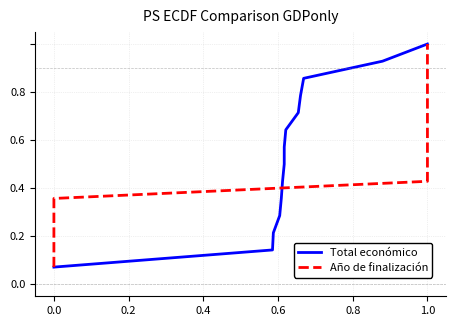

At which label does Total económico reach its peak?

1.0